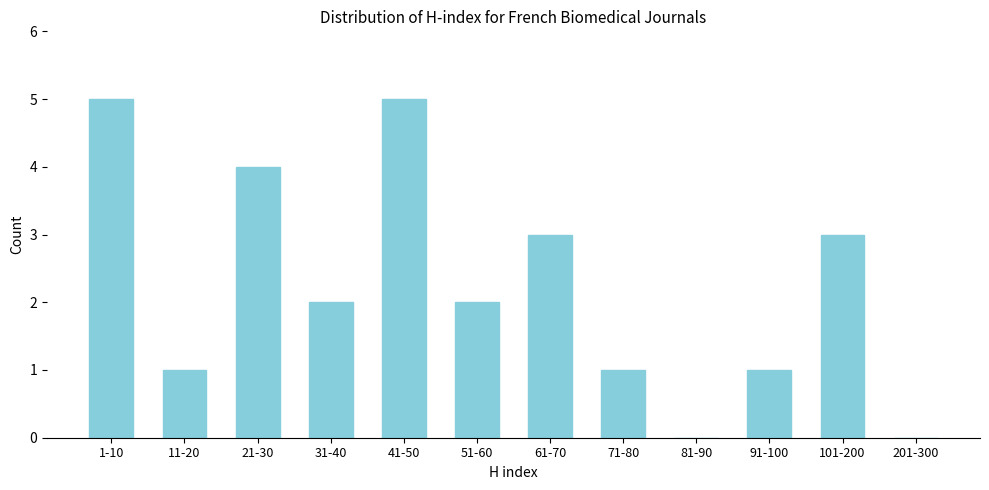

Reading right to left, what are all the values shown in this chart?

201-300=0	101-200=3	91-100=1	81-90=0	71-80=1	61-70=3	51-60=2	41-50=5	31-40=2	21-30=4	11-20=1	1-10=5